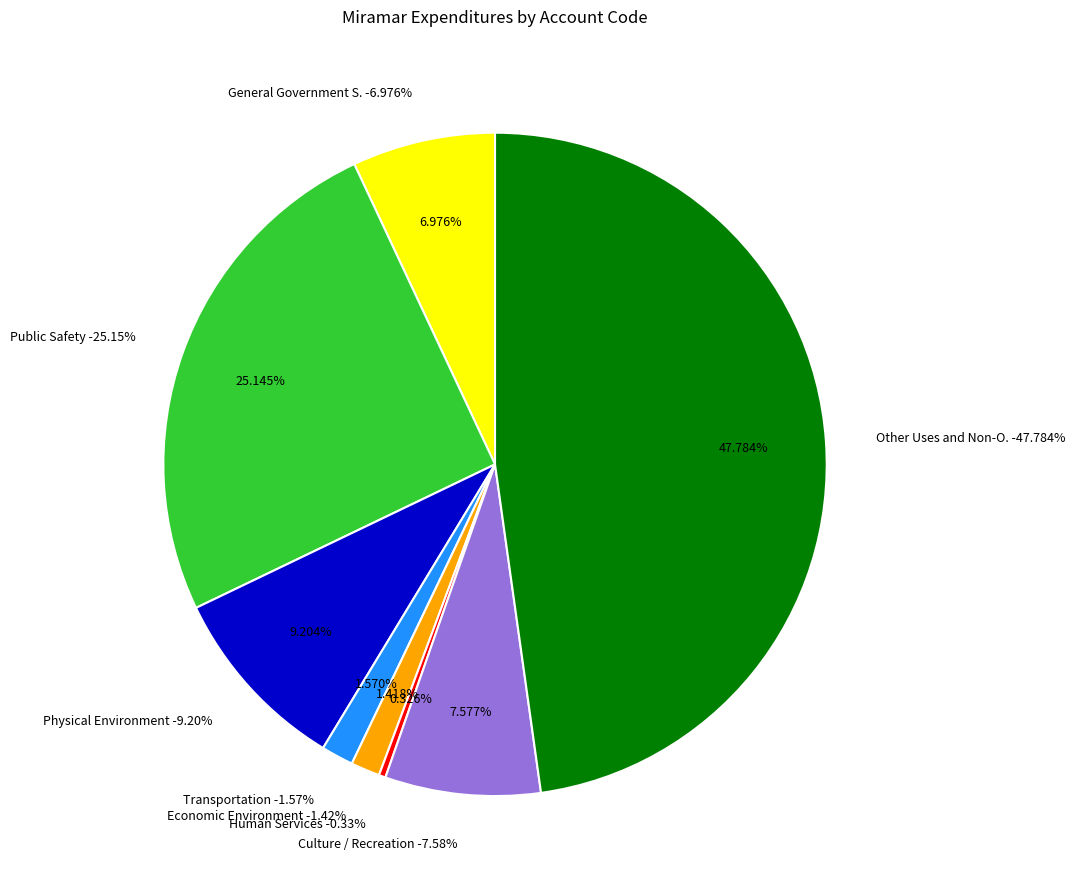

To the nearest percent, what is the average slice percentage?

12%